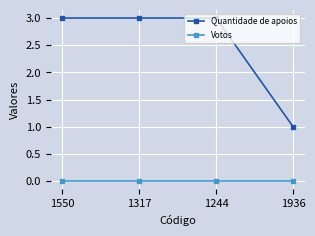

At how many categories does at least one series exceed 2?

3